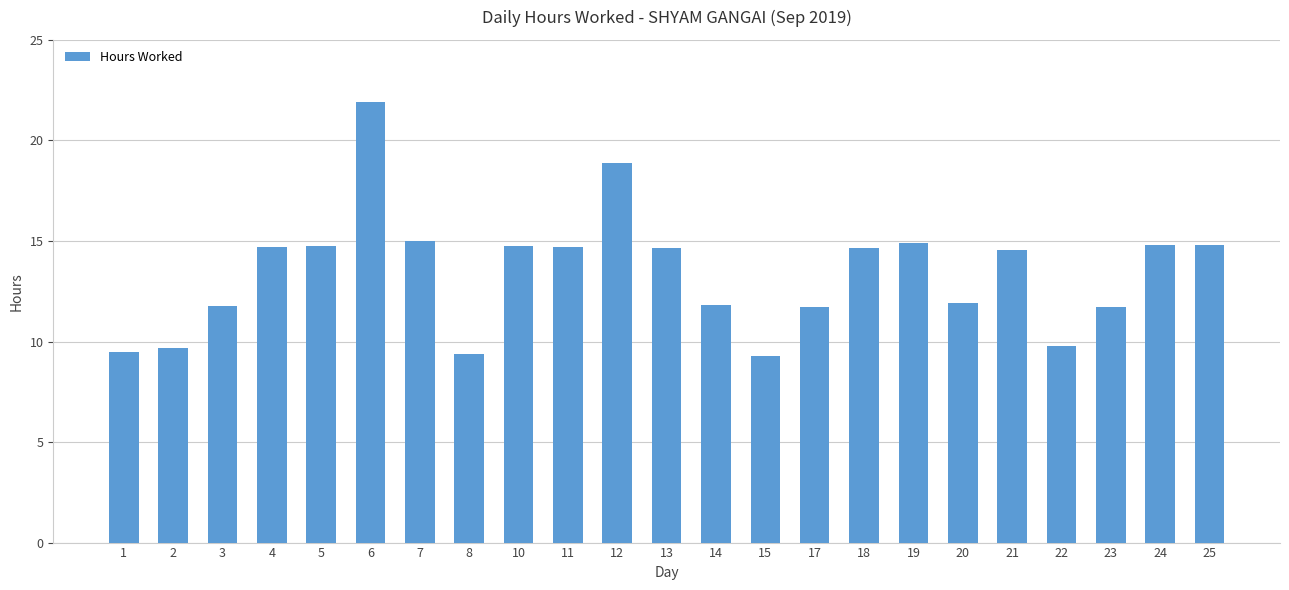

How many distinct data groups are displayed?

1